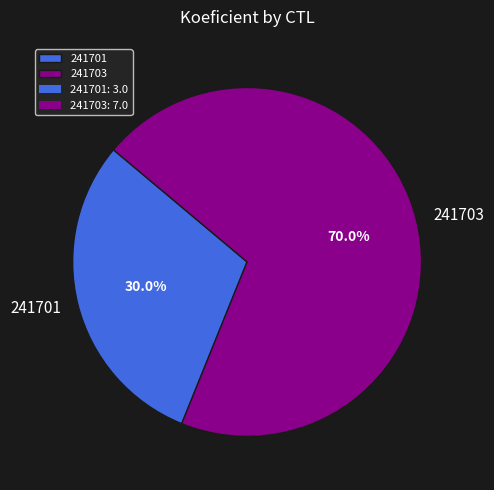

Is 241701 the majority of the pie?

No